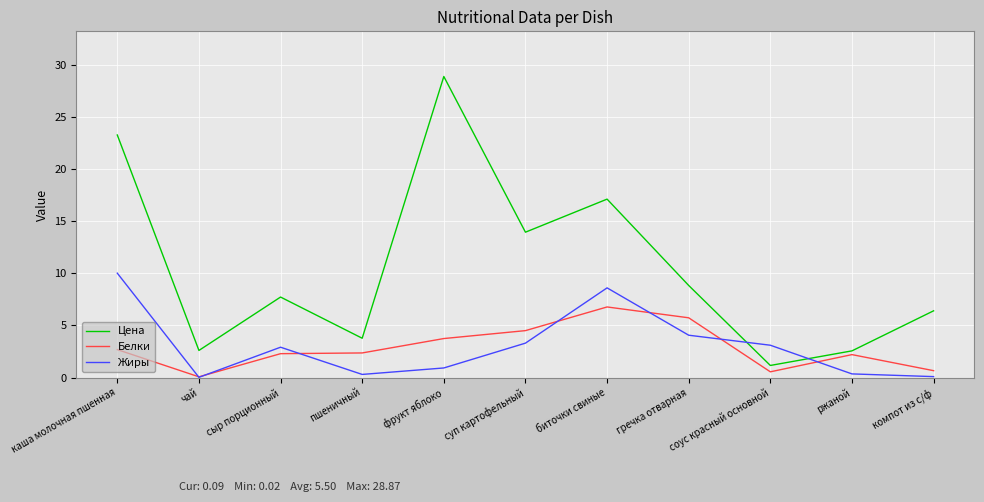

What position from the right is фрукт яблоко?

7